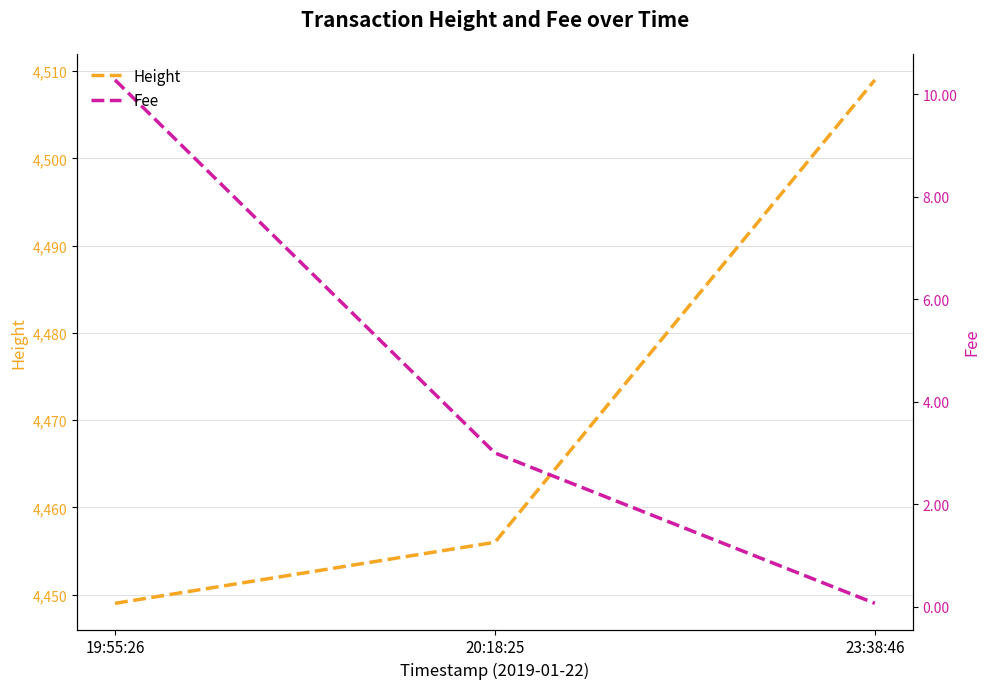

At 23:38:46, list the series in order from largest to smallest.

Height, Fee